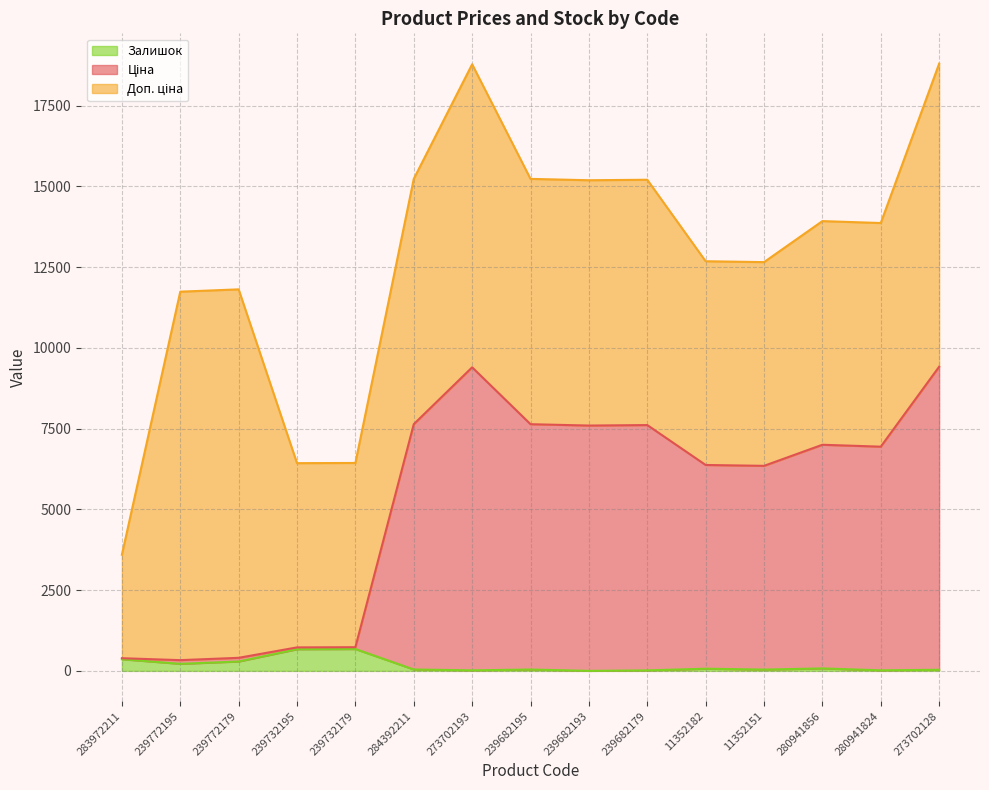

What is the maximum value for Залишок?

676.0